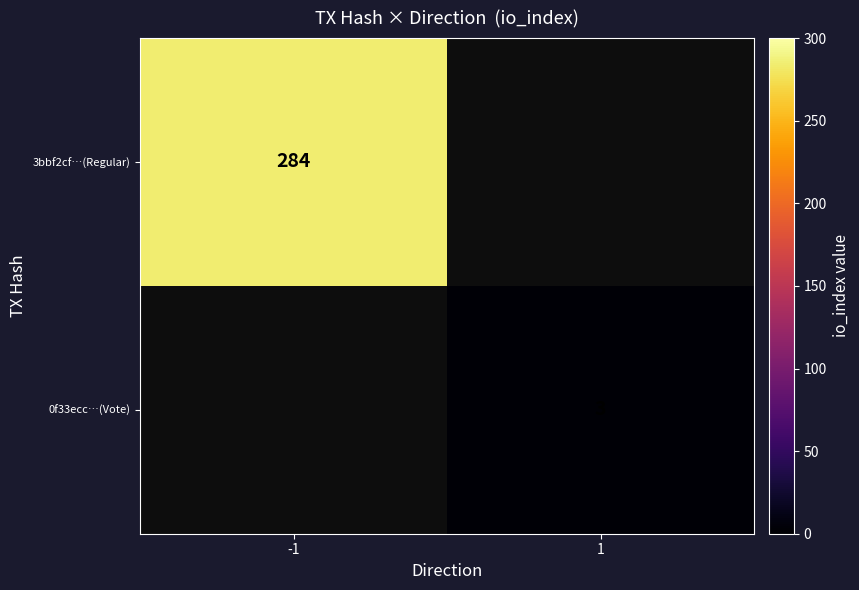

True or false: 3bbf2cf…(Regular) has a value of 284 at -1.

True